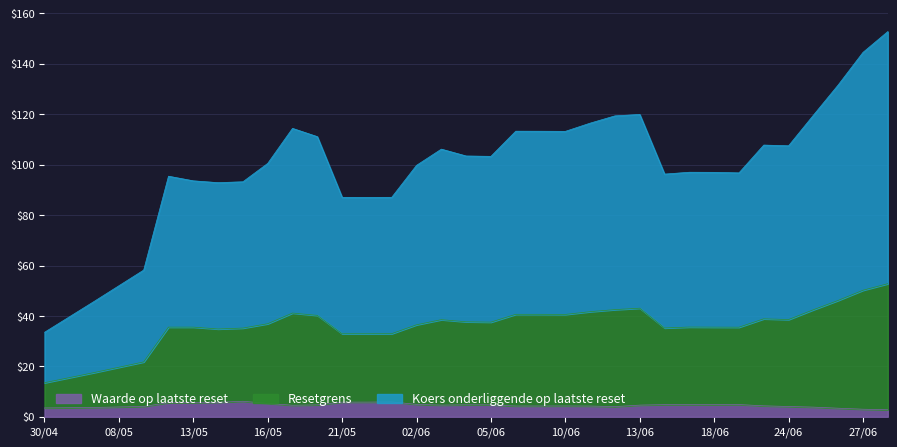

Which category has the lowest value across all series?

2025-06-30